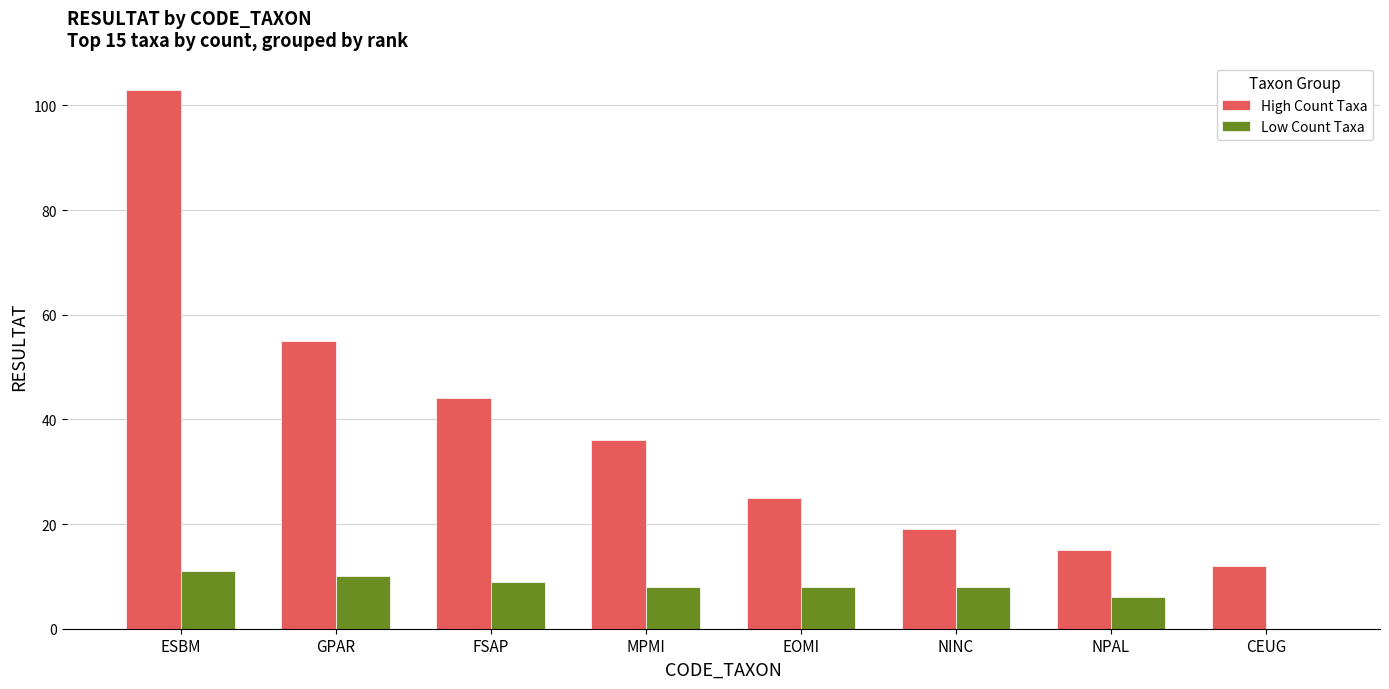

How many groups of bars are there?

8